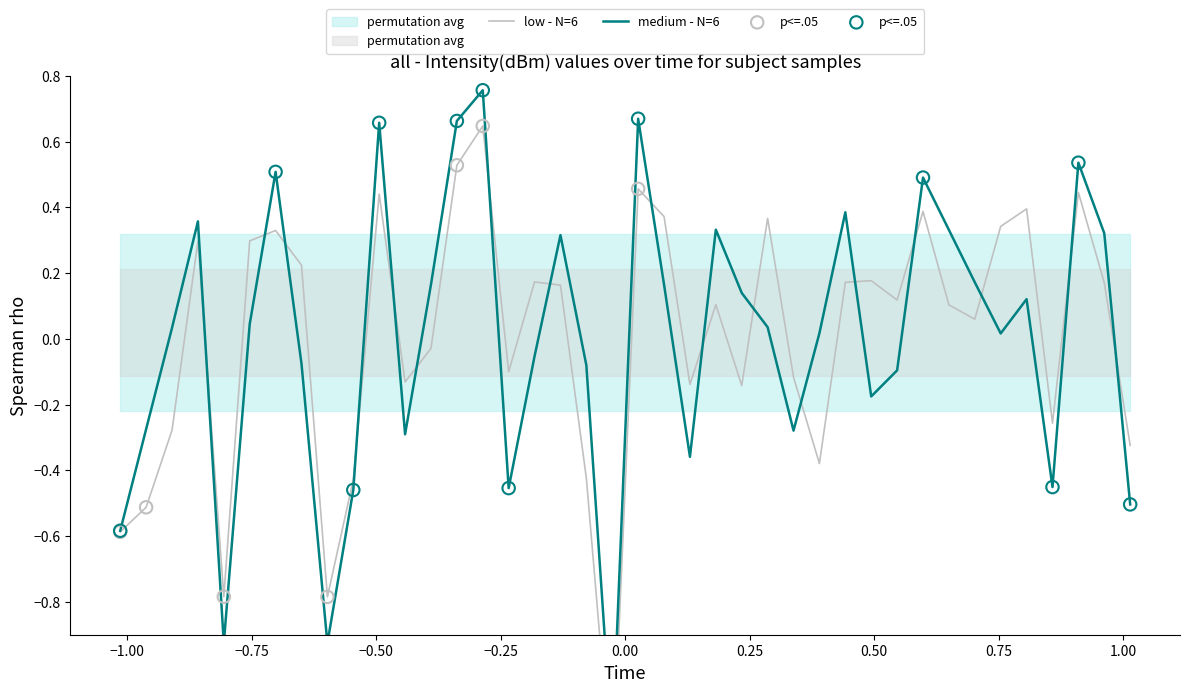

At how many categories does at least one series exceed 0?

27